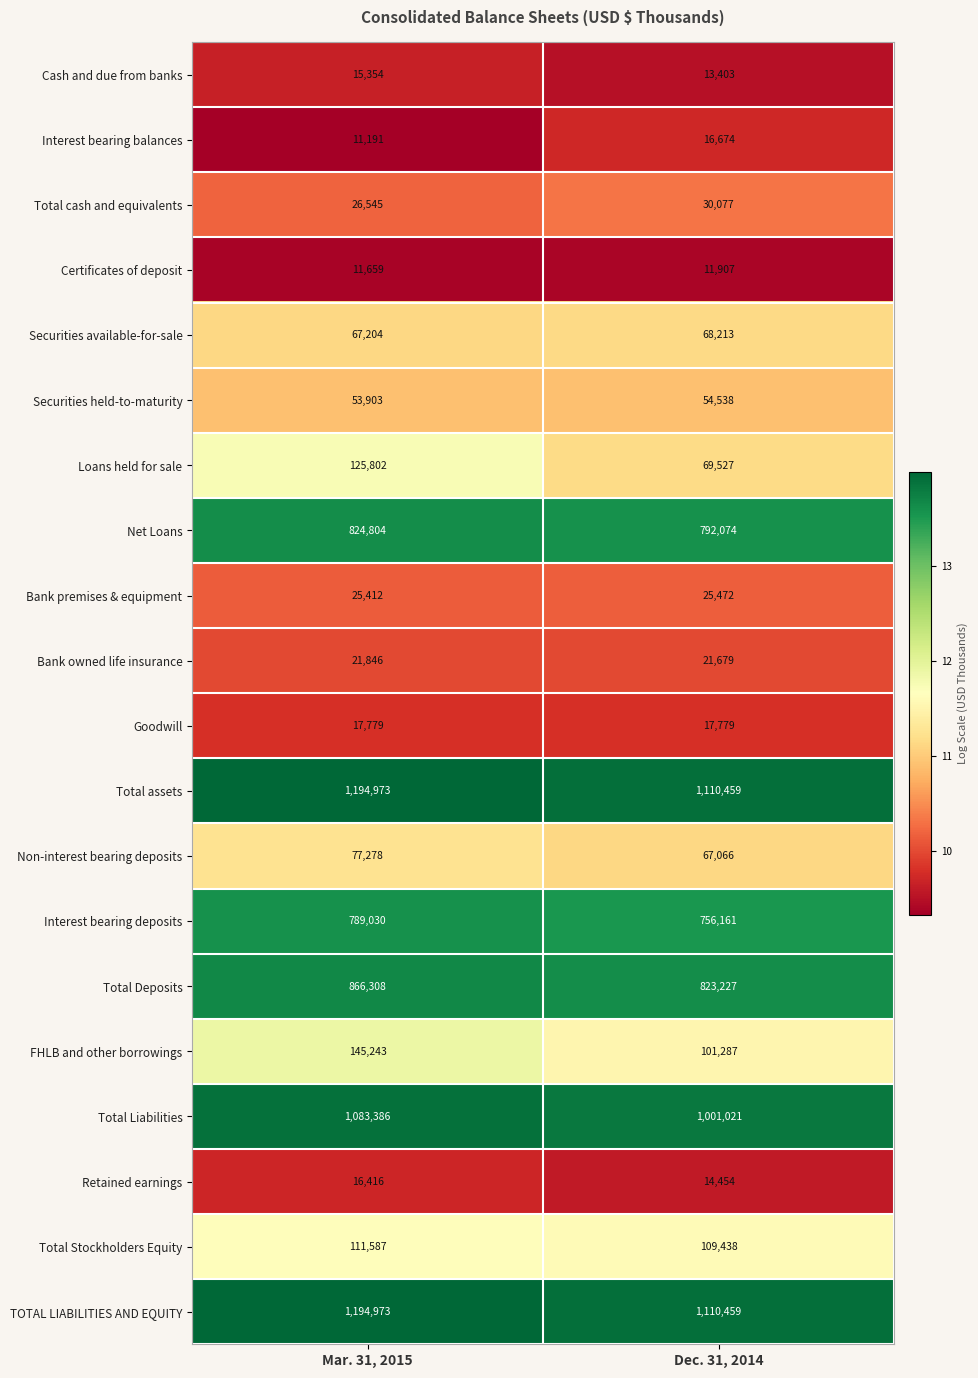

What is the highest value of the Retained earnings series?

16416